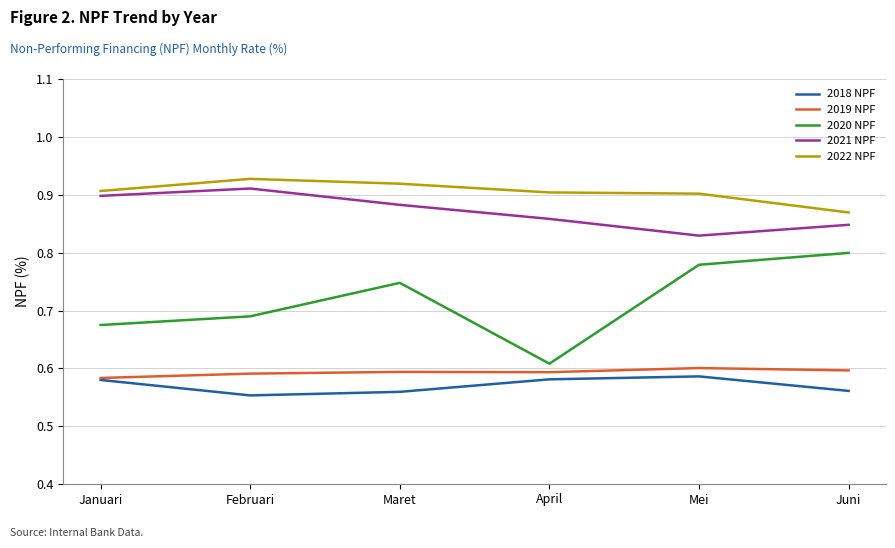

What is the total value across all series at Juni?

3.7